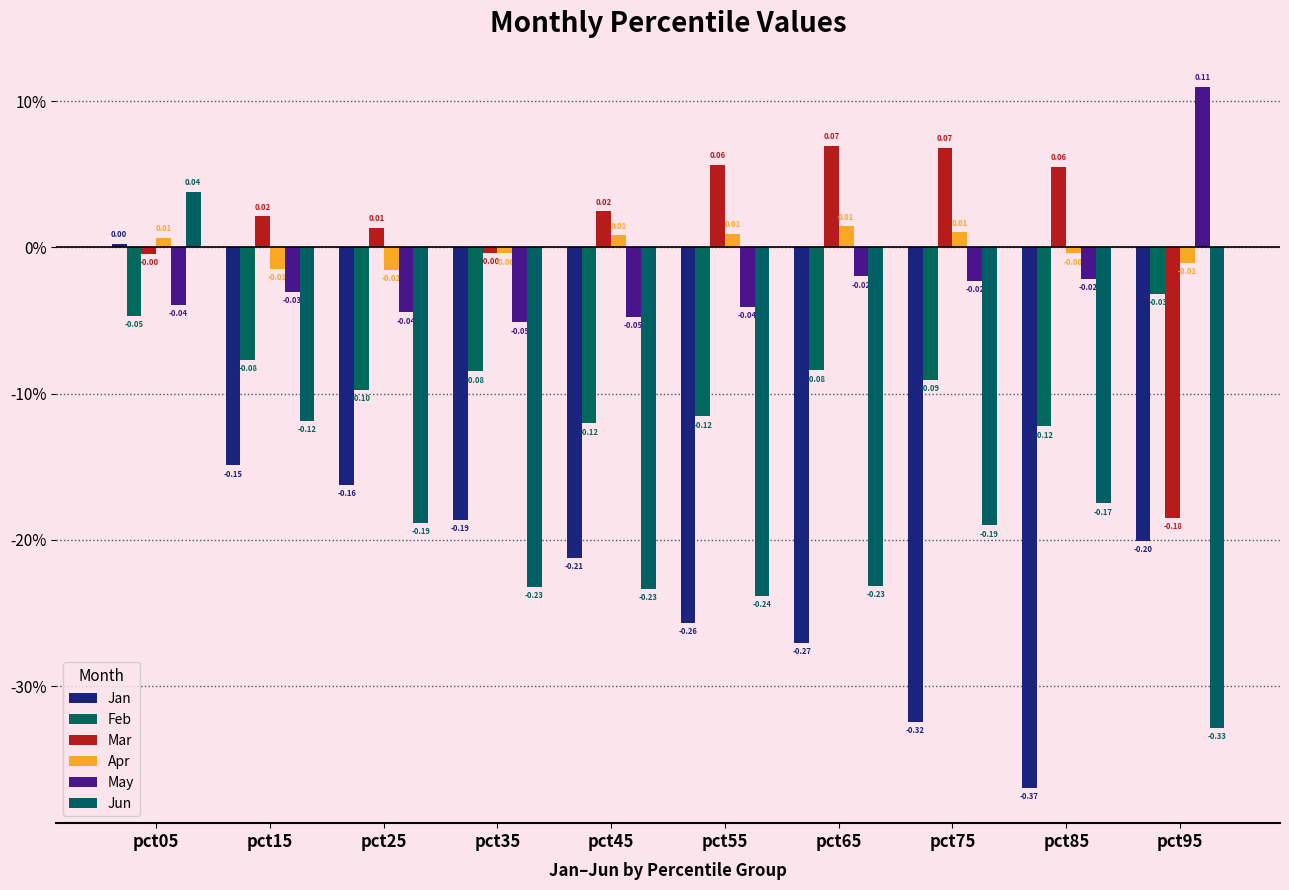

Does the chart contain stacked bars?

No